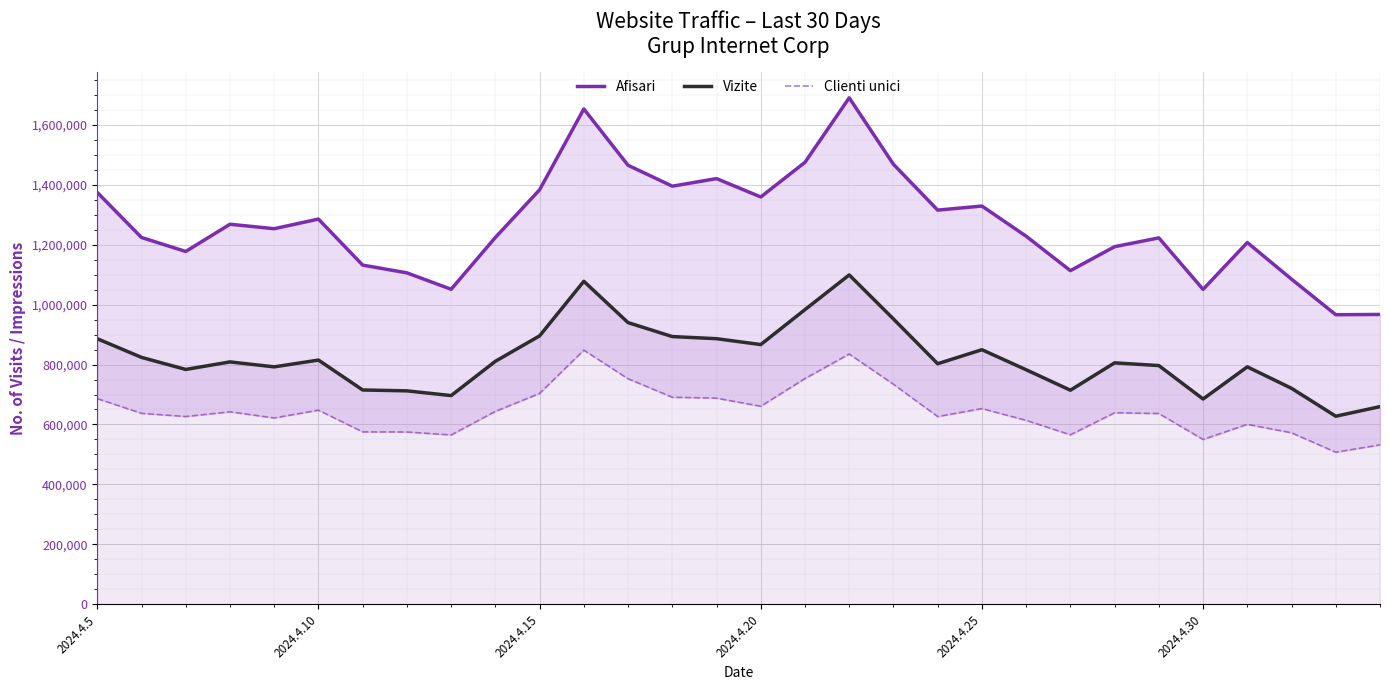

What is the maximum value for Vizite?

1098923